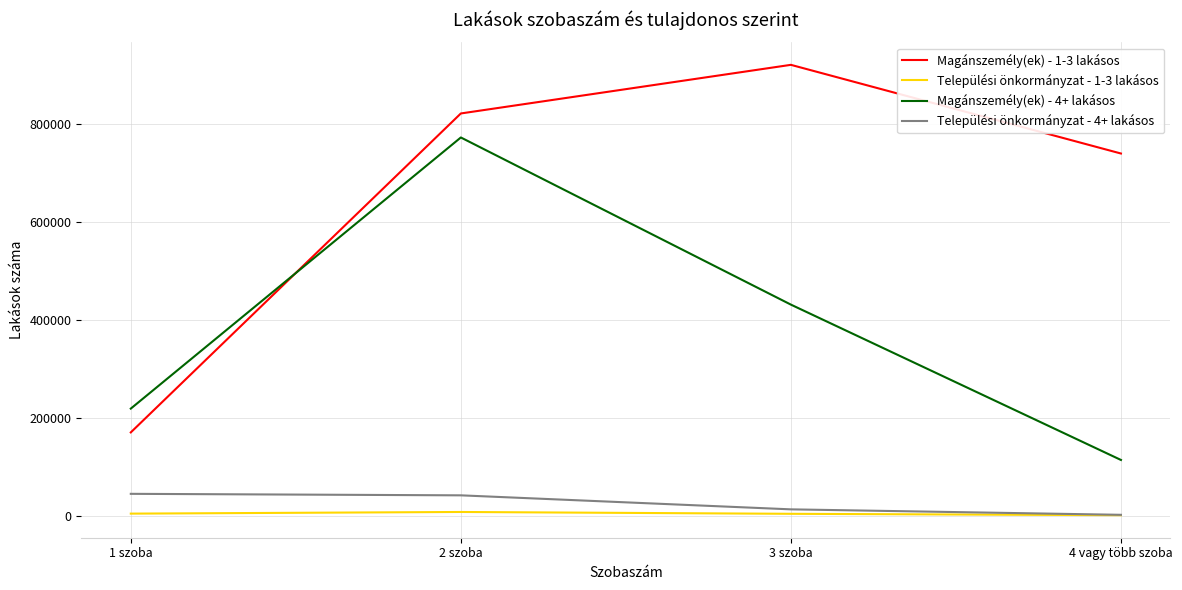

Read the Települési önkormányzat - 1-3 lakásos value at 2 szoba, to the nearest 100.

7800